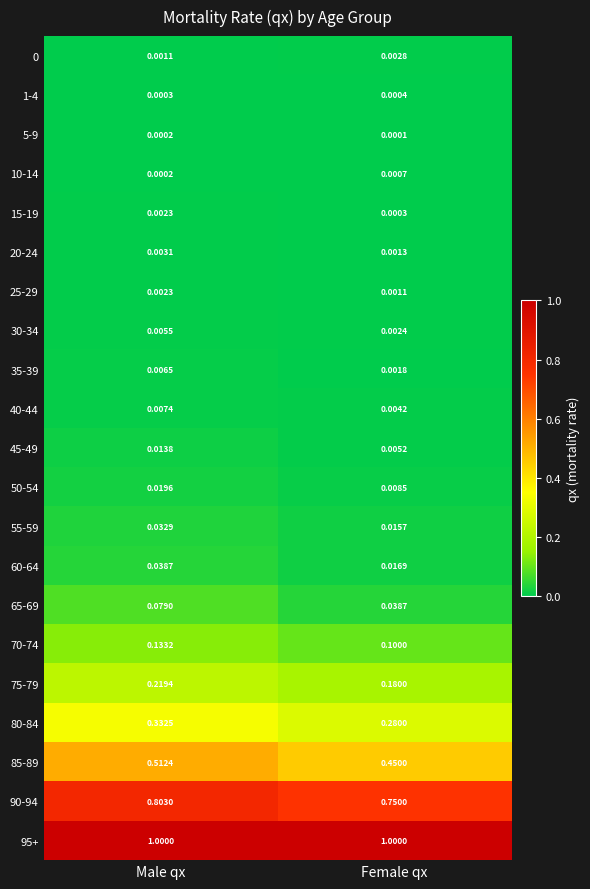

At which category is the sum across all series the highest?

Male qx